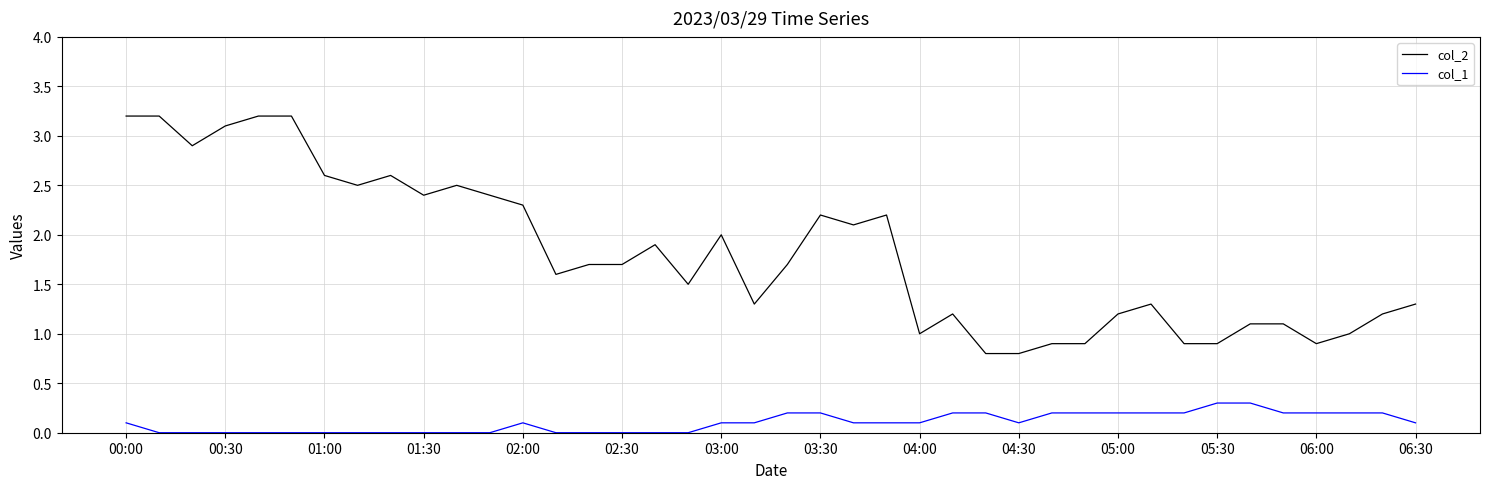

What are all the series names shown in the legend?

col_2, col_1